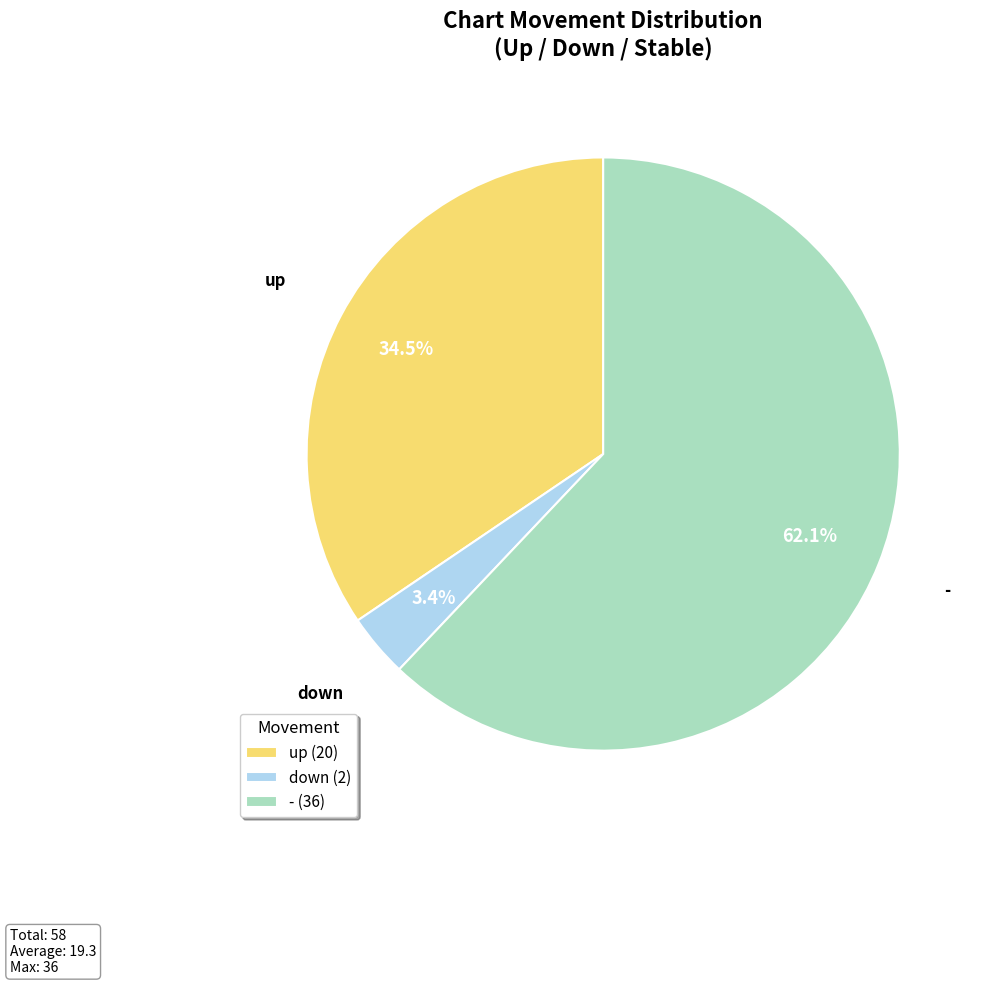

Is there a majority slice in this chart?

Yes